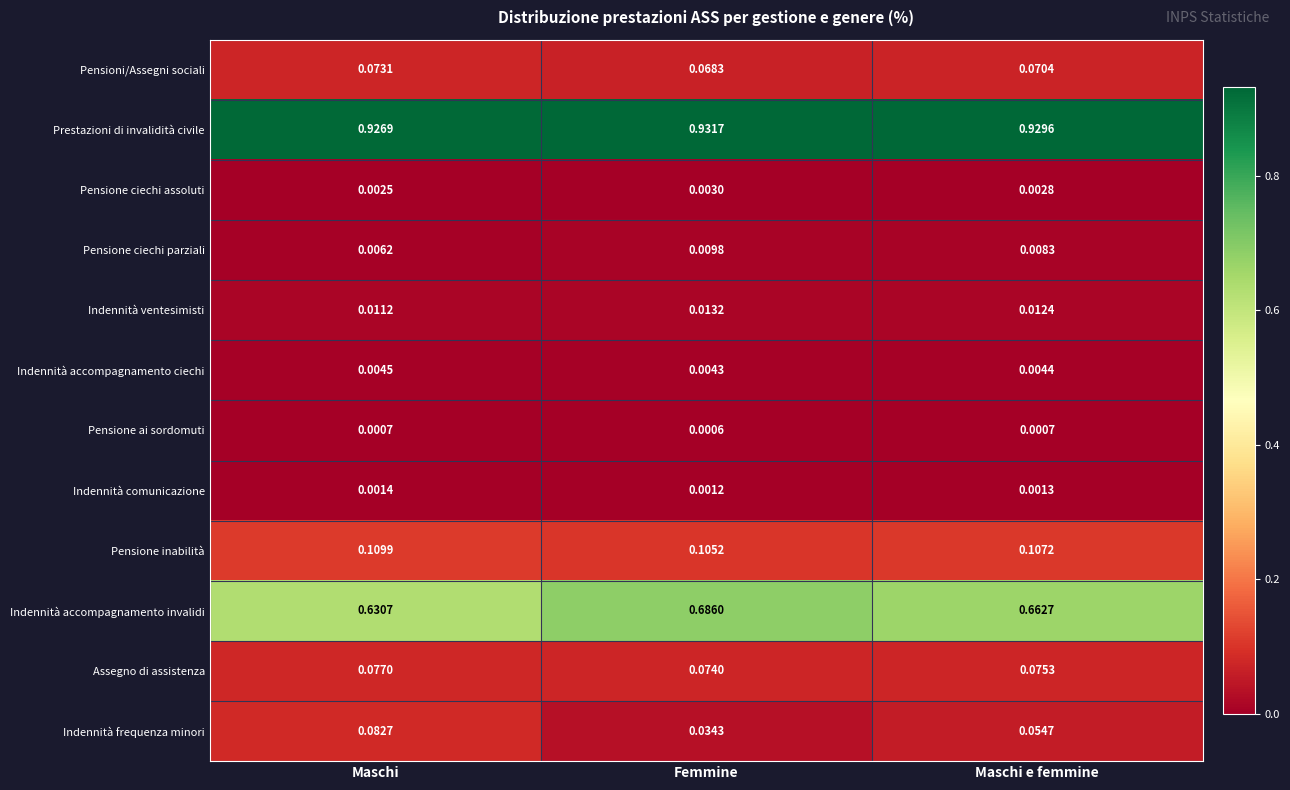

Which series has the largest total across all categories?

Prestazioni di invalidità civile